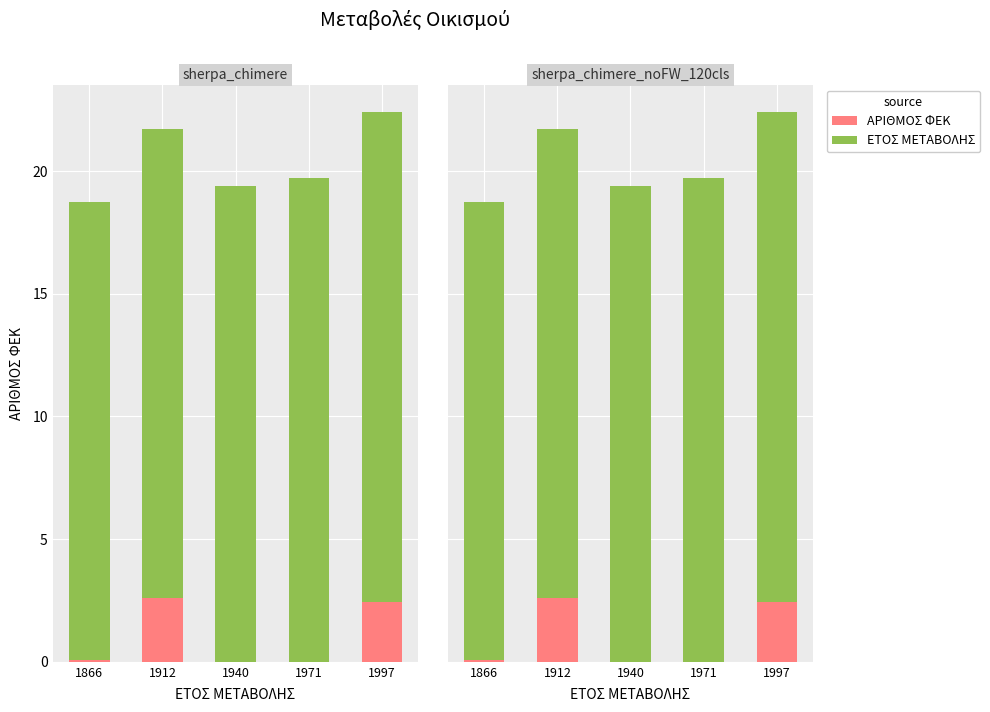

How many values in the ΑΡΙΘΜΟΣ ΦΕΚ series exceed 0?

3